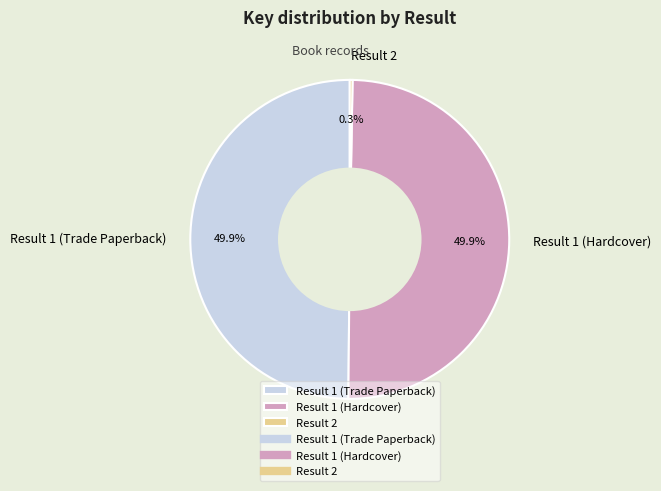

What percentage do Result 1 (Trade Paperback) and Result 2 together represent?

50.1%